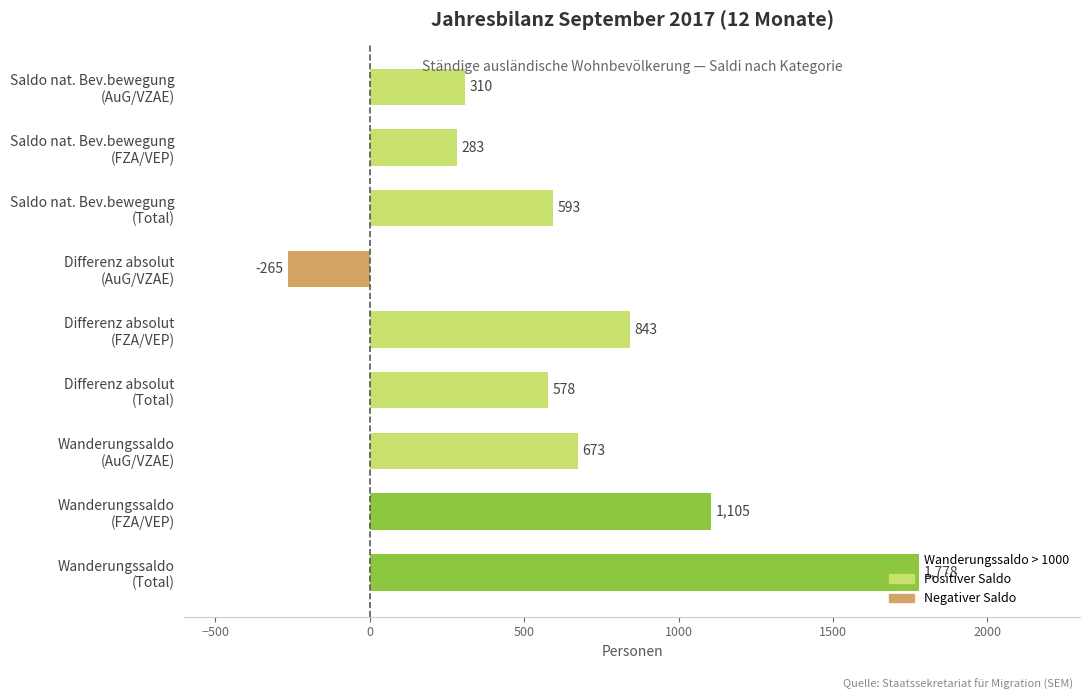

What is the difference between the maximum and second lowest values?

1495